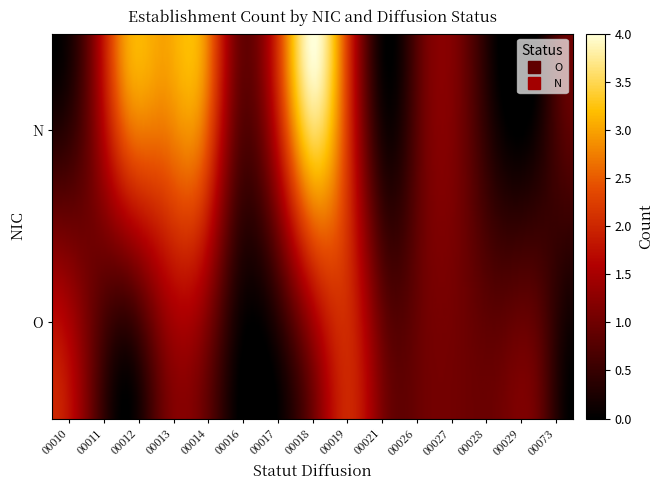

What is the sum of all 00073 values?

1